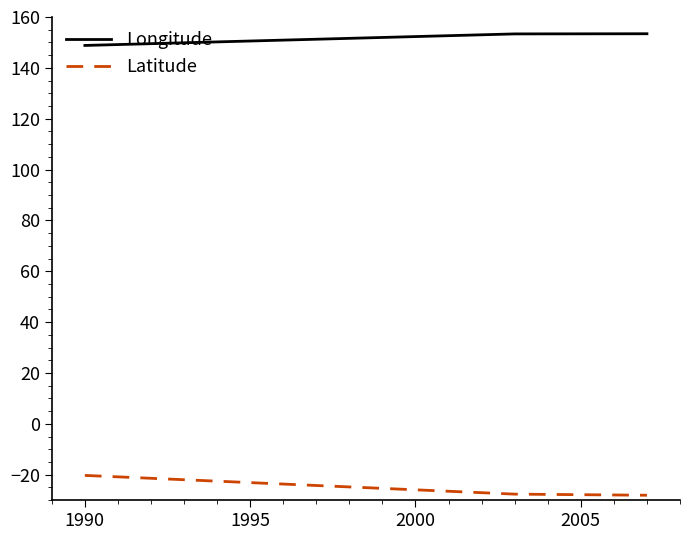

What is the minimum value for Longitude?

148.8